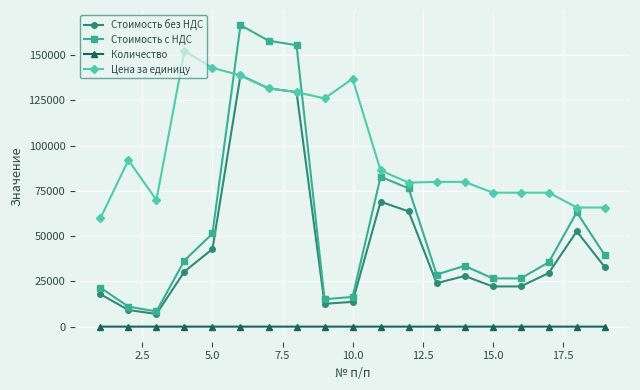

Rank the series by their maximum value, from highest to lowest.

Стоимость с НДС, Цена за единицу, Стоимость без НДС, Количество